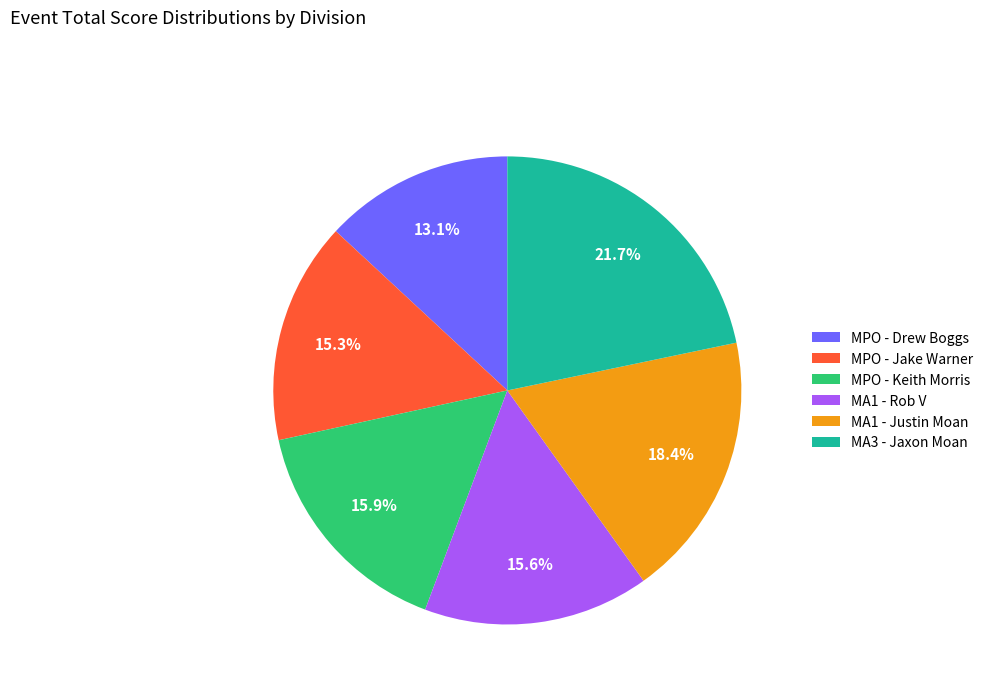

How many segments does this pie chart have?

6